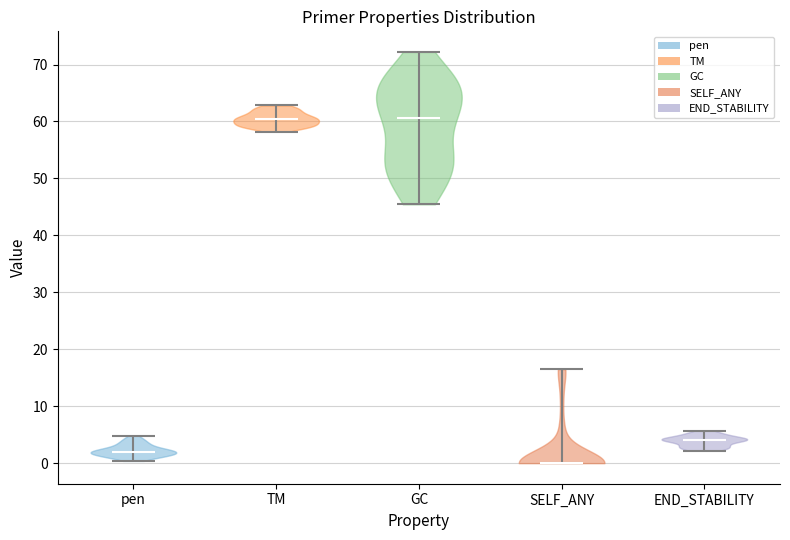

Where does the median line of the violin for TM sit on the y-axis? The values are not printed on the chart, so give them approximately, as read against the axis.

60